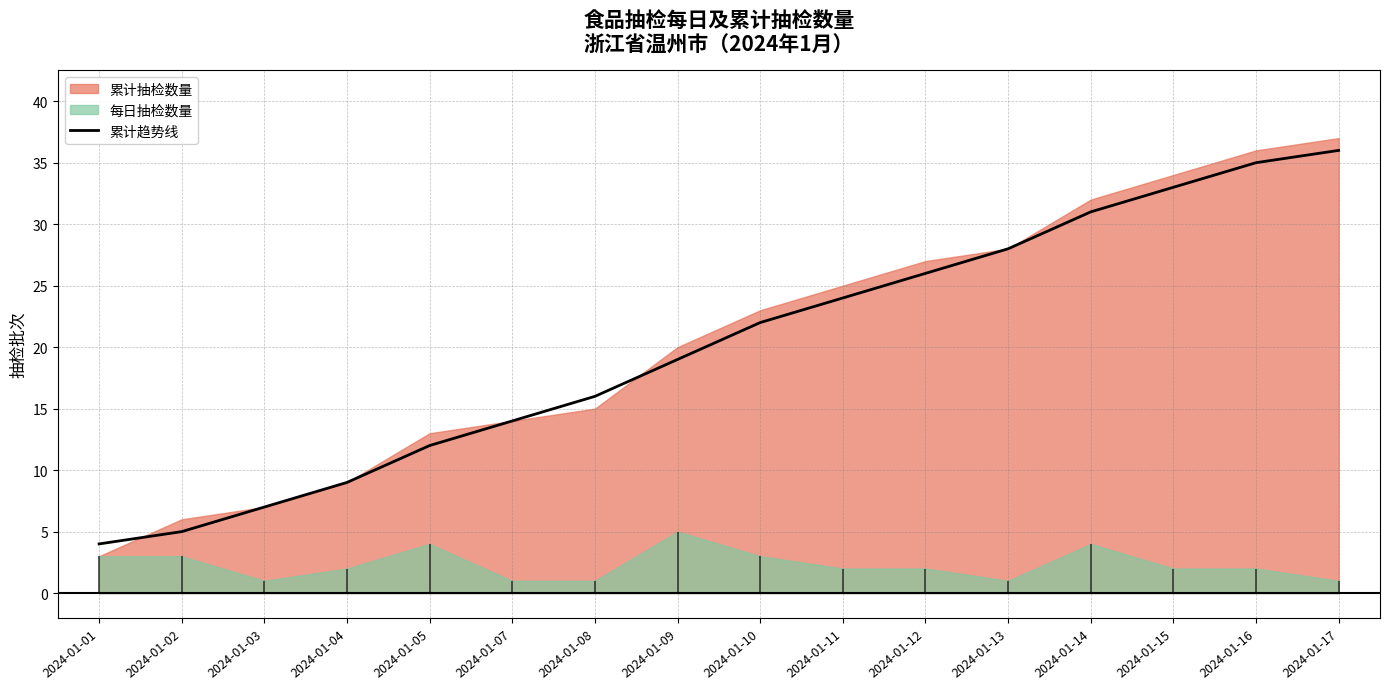

How many data points are above 22?

7